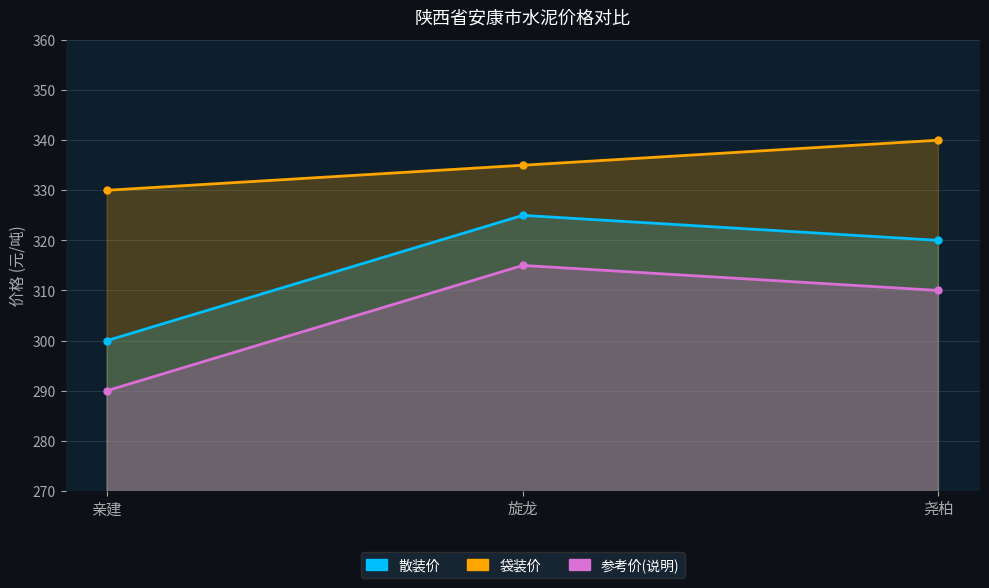

The value of 散装价 at 旋龙 is 533. True or false?

False